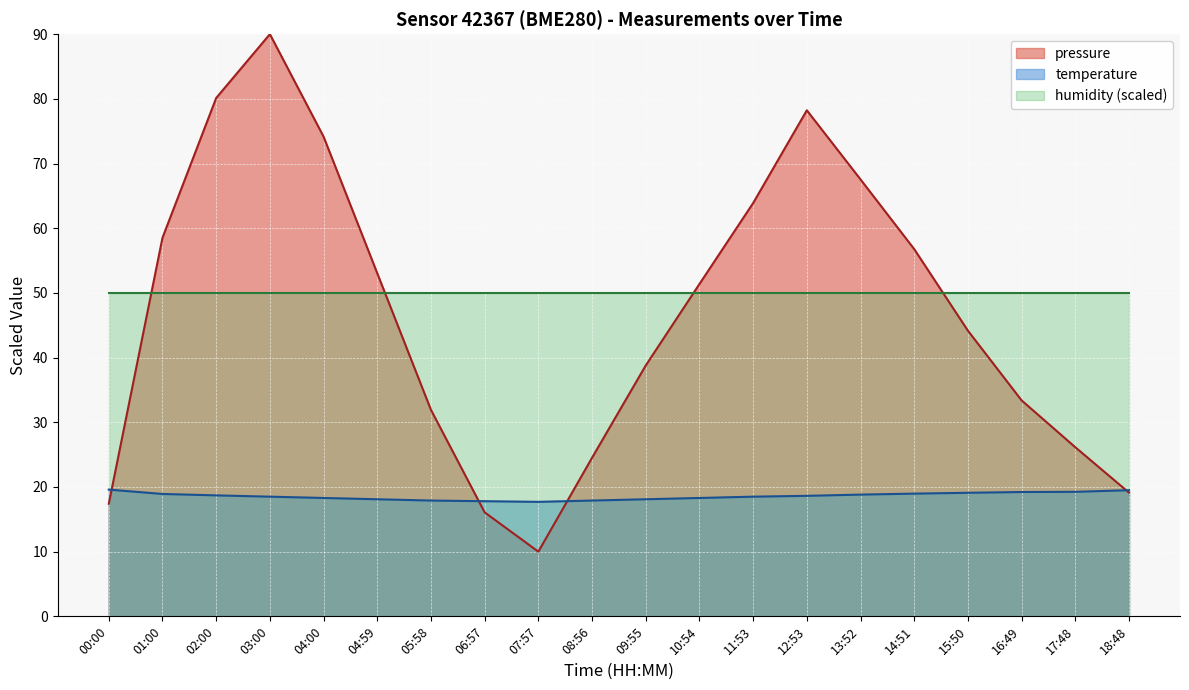

What is the approximate value of pressure at 17:48?

26.1